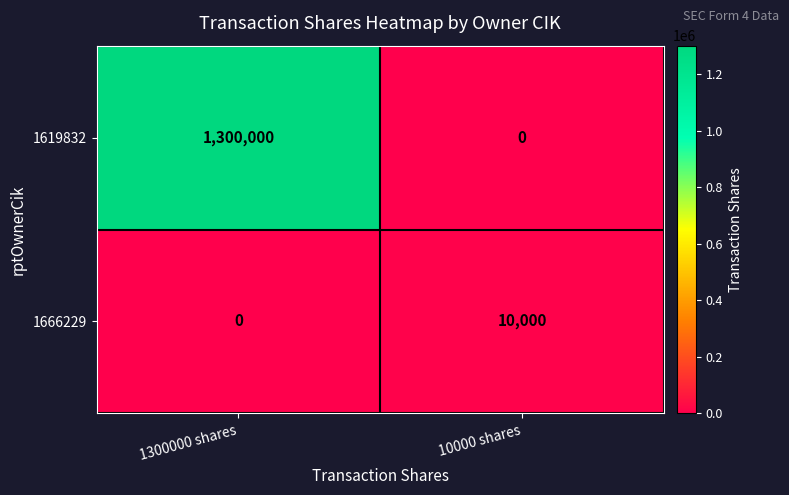

Reading left to right, extract all data points from this chart.

1619832: 1300000 shares=1300000	10000 shares=0
1666229: 1300000 shares=0	10000 shares=10000